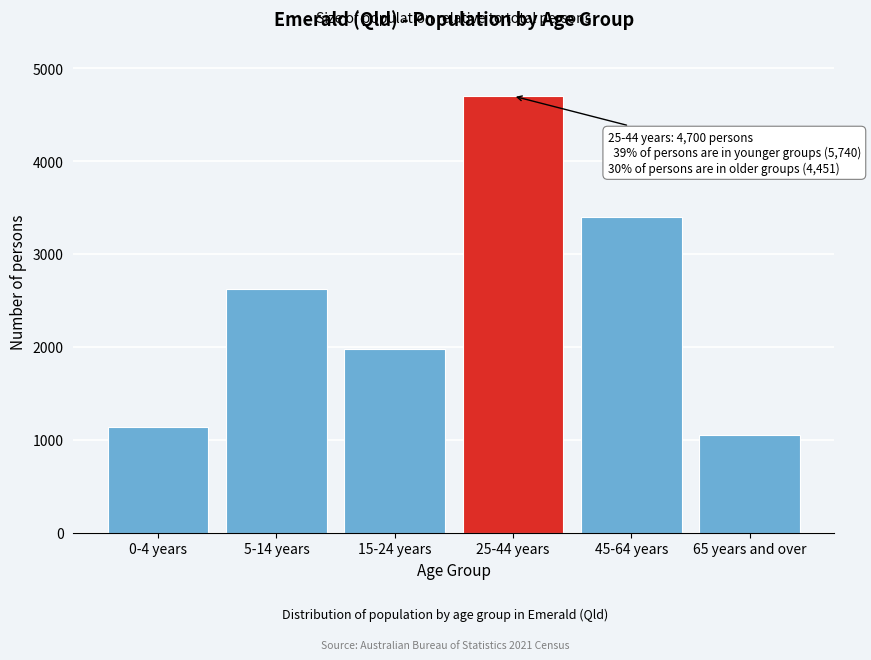

Reading left to right, transcribe all the data shown in this chart.

1141	2620	1979	4700	3403	1048